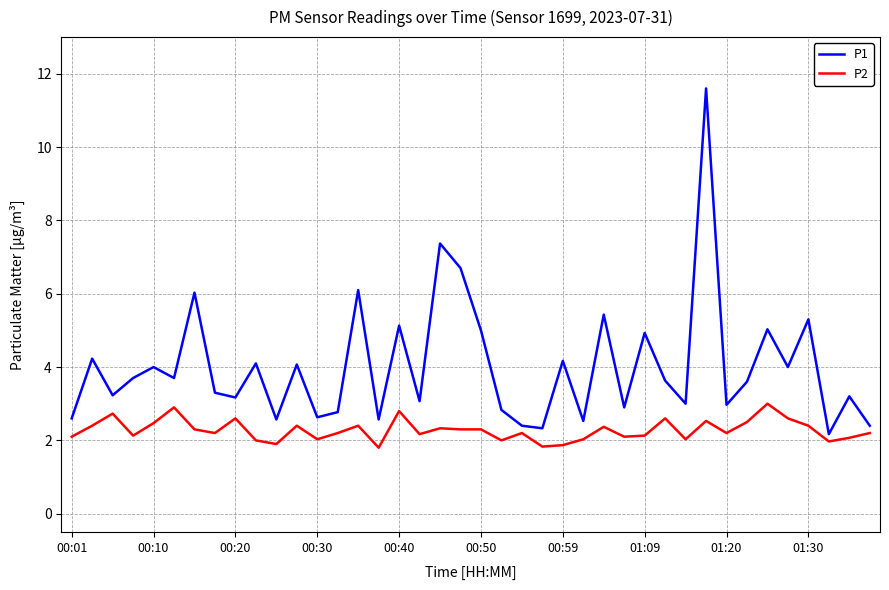

What is the difference between the maximum and minimum values in the P1 series?

9.4